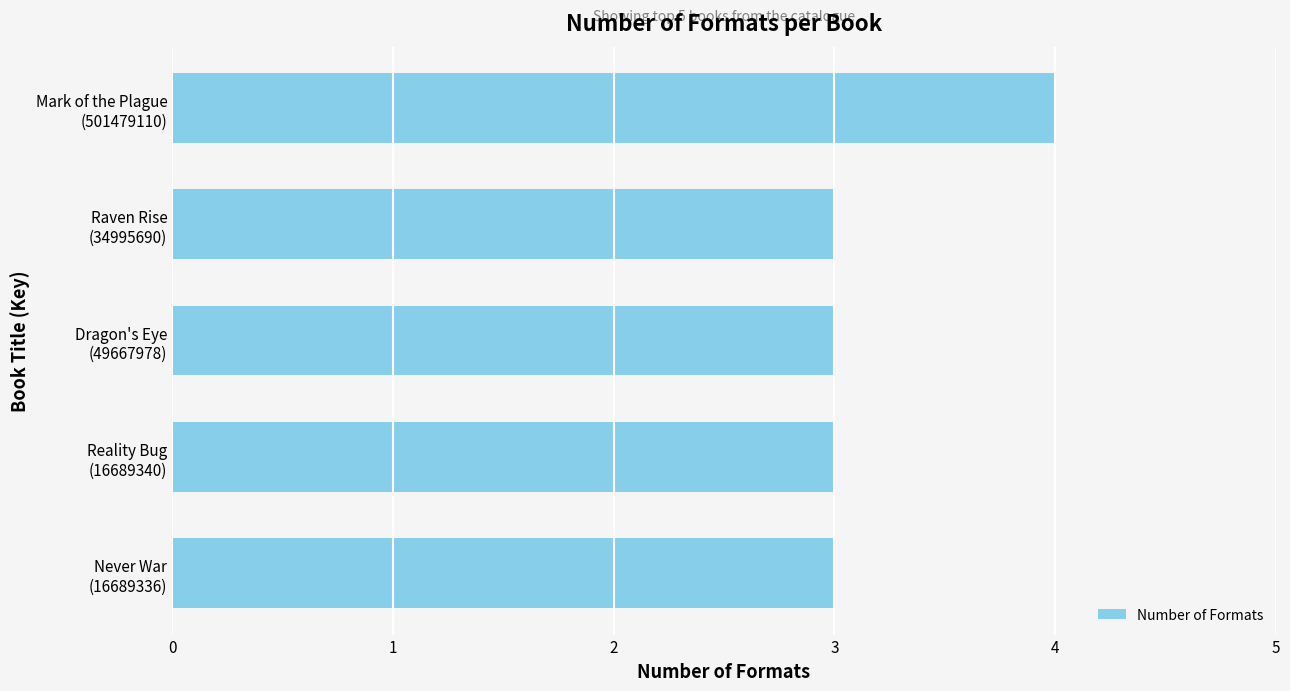

What is the greatest value displayed?

4